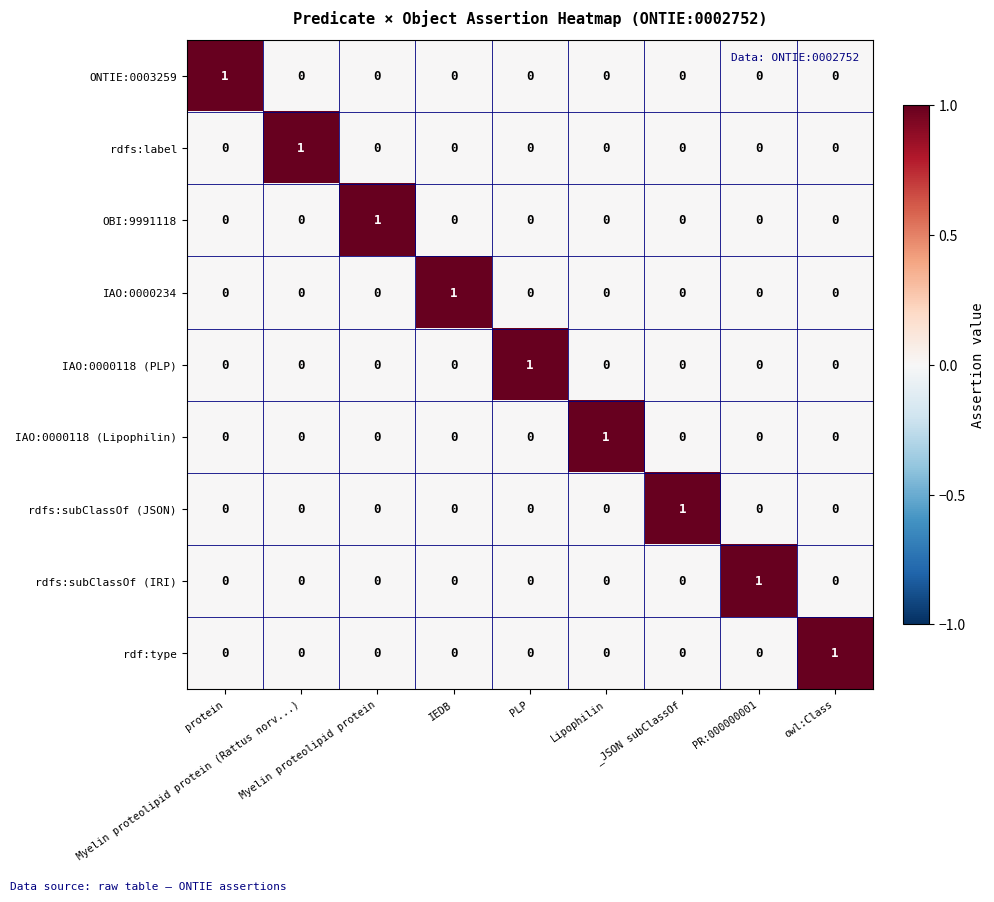

At how many categories does at least one series exceed 0?

9